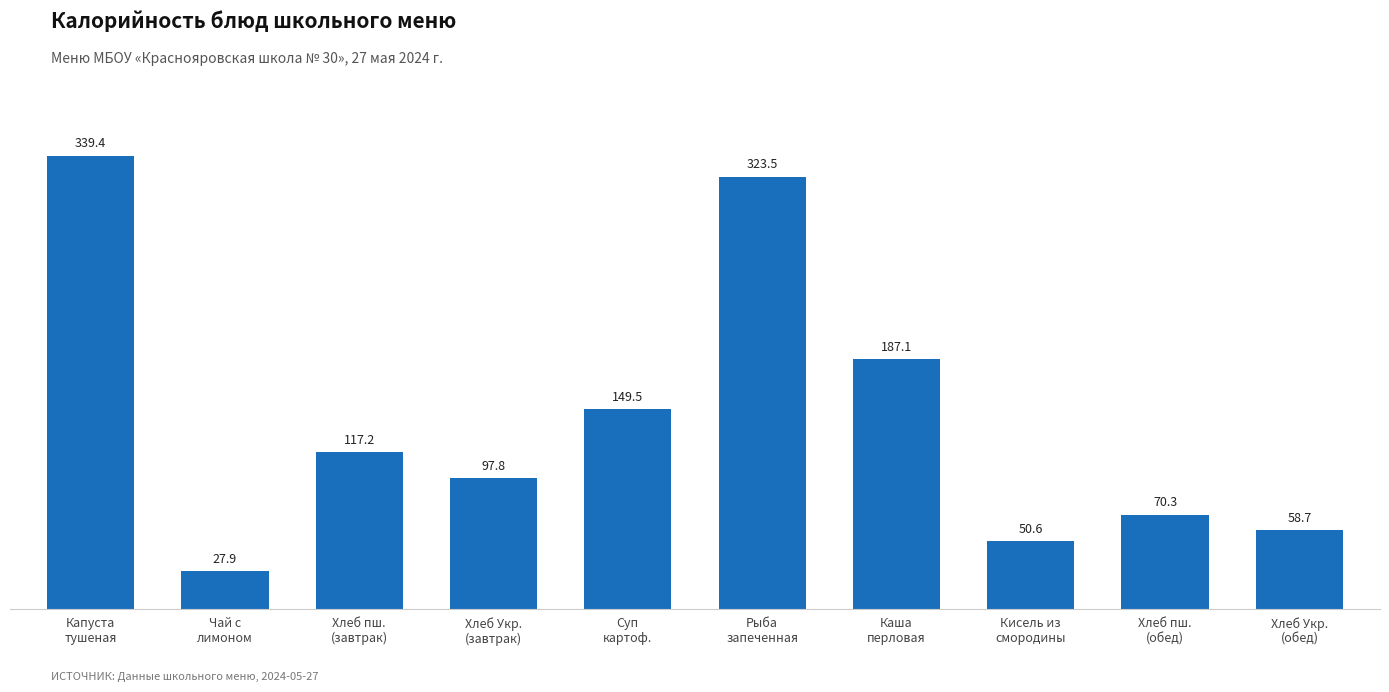

Approximately how many times larger is the value at Суп
картоф. compared to Капуста
тушеная?

0.4